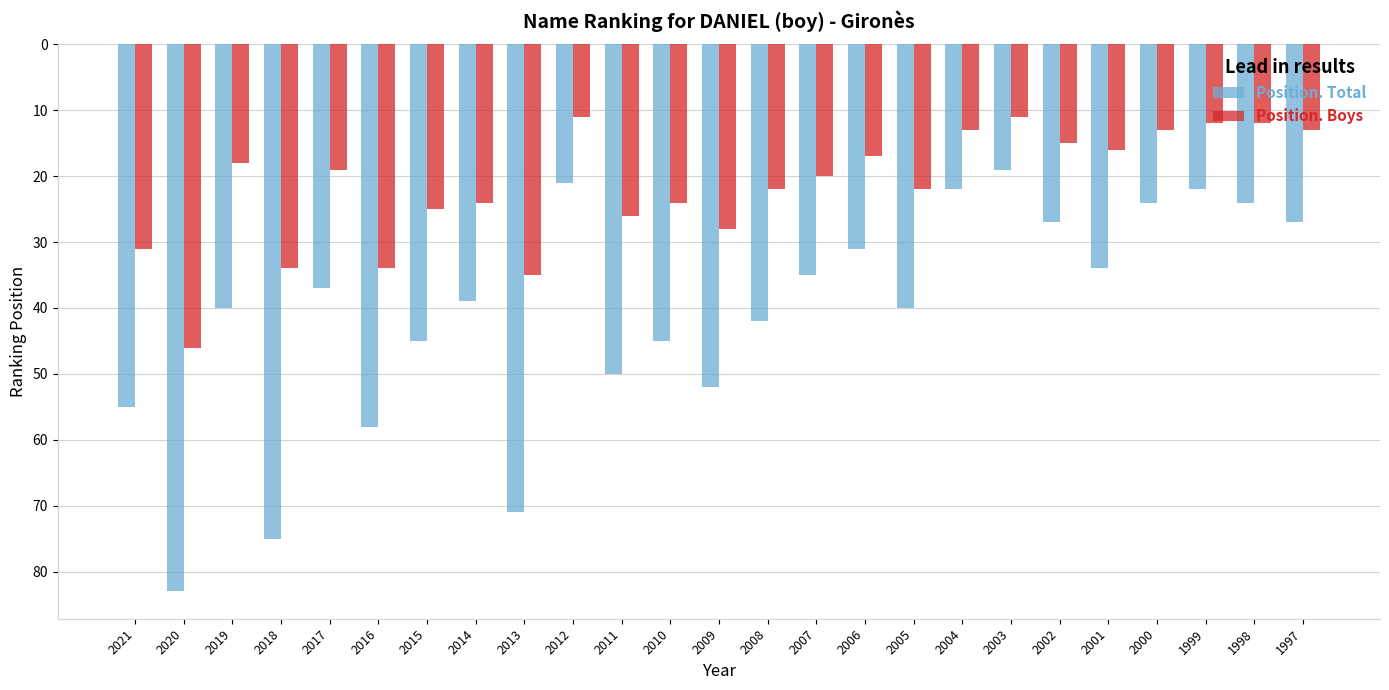

Reading right to left, extract all data points from this chart.

Position. Total: 1997=27	1998=24	1999=22	2000=24	2001=34	2002=27	2003=19	2004=22	2005=40	2006=31	2007=35	2008=42	2009=52	2010=45	2011=50	2012=21	2013=71	2014=39	2015=45	2016=58	2017=37	2018=75	2019=40	2020=83	2021=55
Position. Boys: 1997=13	1998=12	1999=12	2000=13	2001=16	2002=15	2003=11	2004=13	2005=22	2006=17	2007=20	2008=22	2009=28	2010=24	2011=26	2012=11	2013=35	2014=24	2015=25	2016=34	2017=19	2018=34	2019=18	2020=46	2021=31